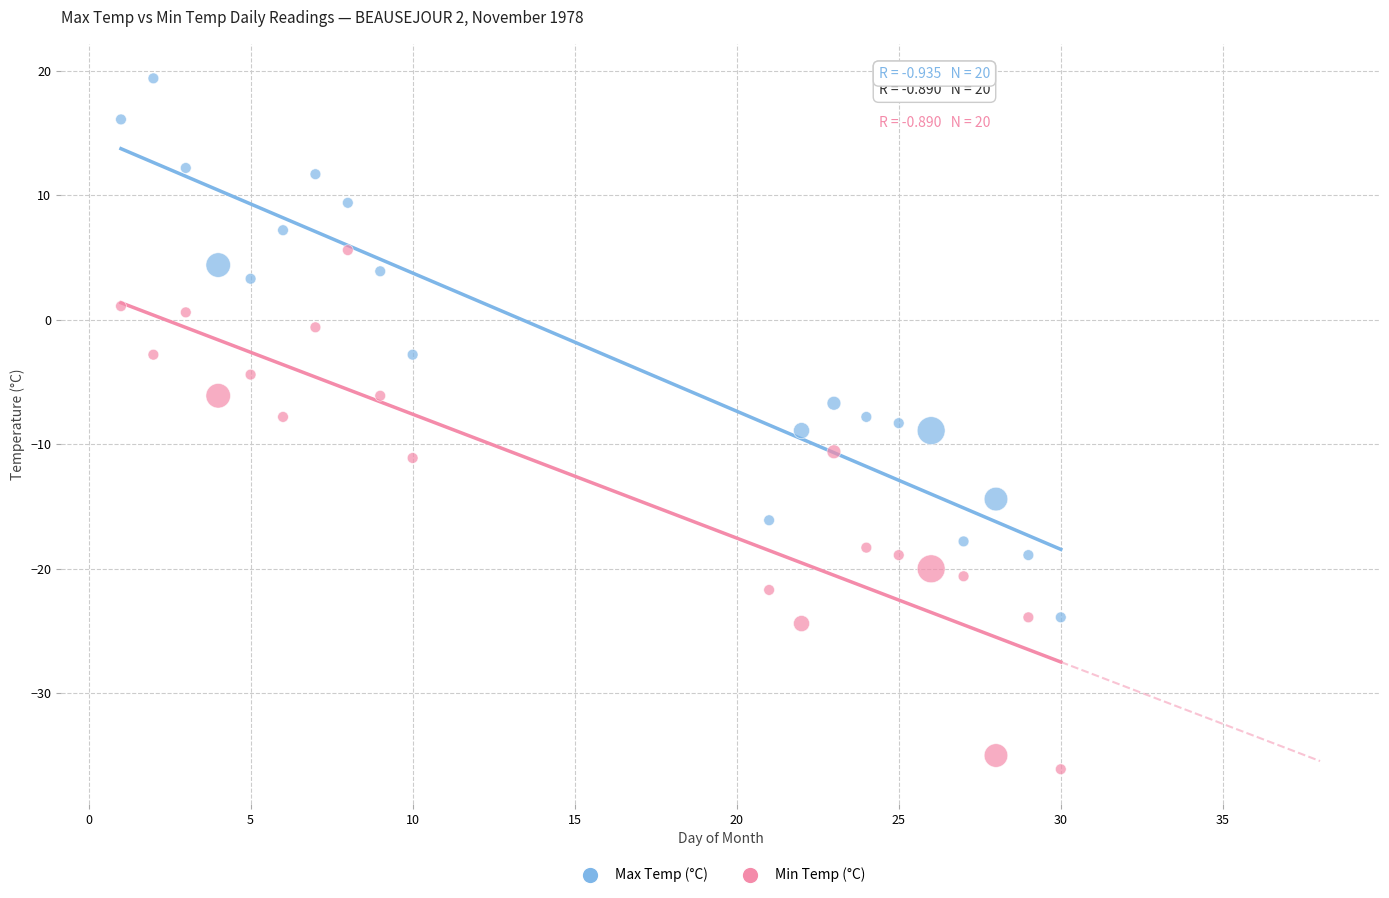

Across all data points, what is the range of Y values (max minus min)?

55.5